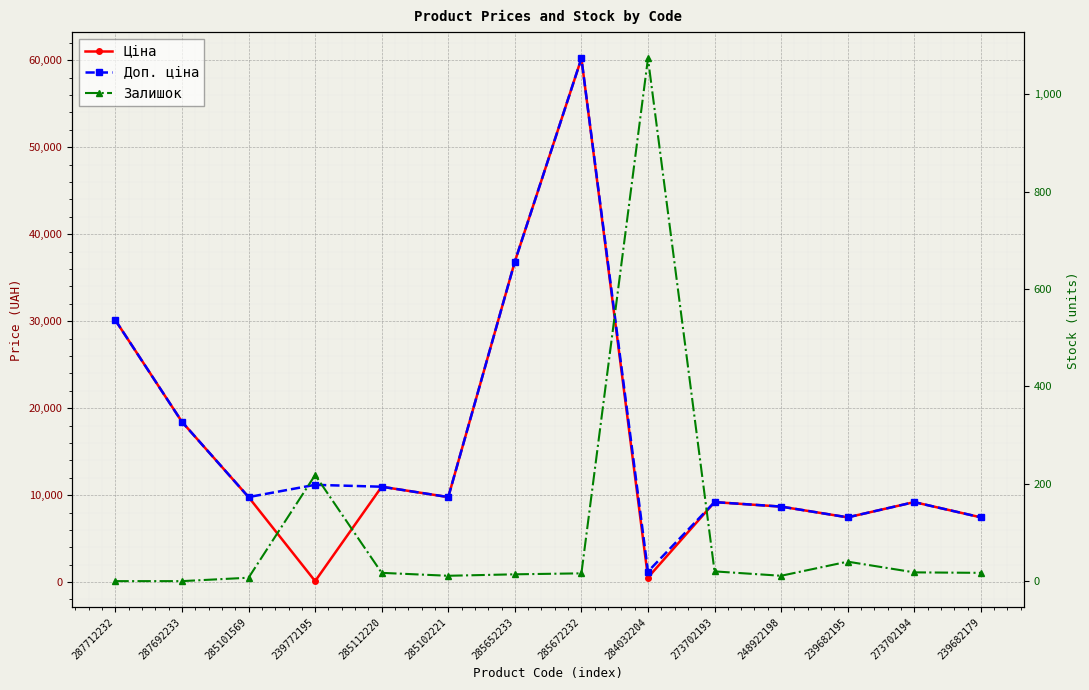

Is the value of Залишок at 239682195 greater than the value of Доп. ціна at 248922198?

No